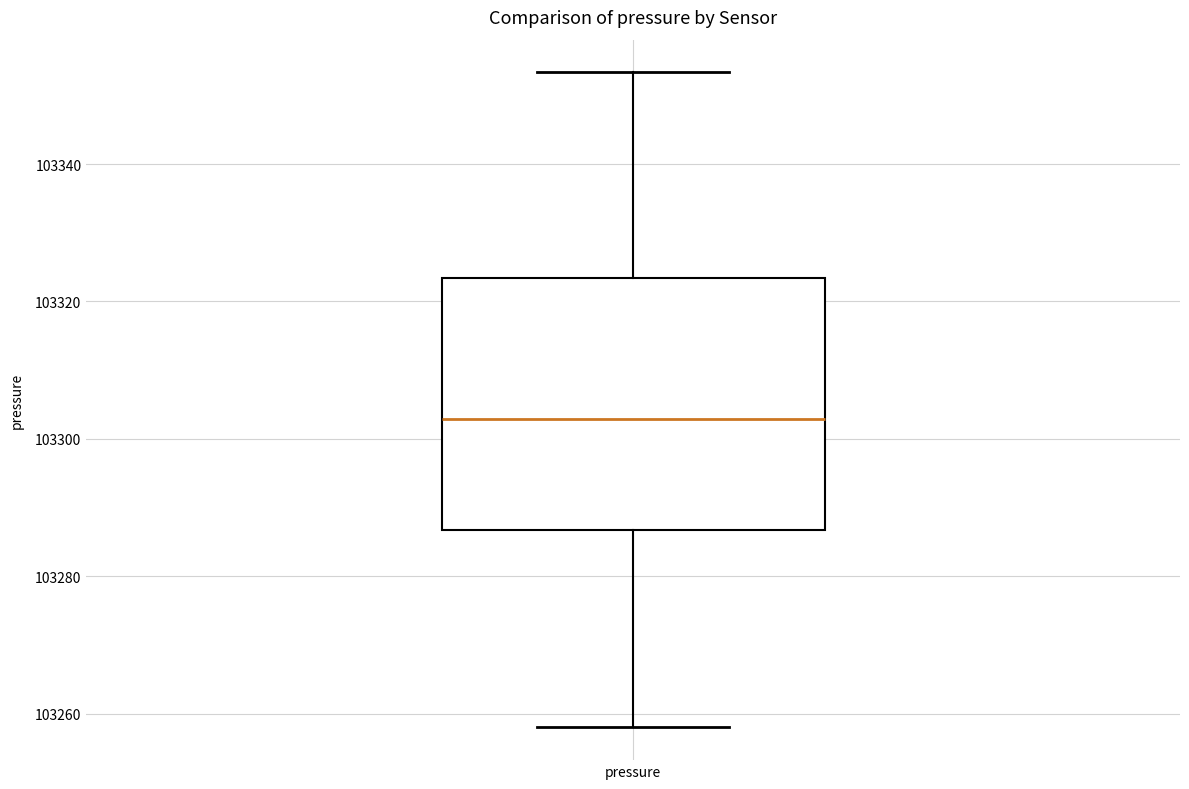

Transcribe this box plot: give where the median line is, the range the box spans, and where the two whiskers end, as read against the y-axis. The values are not printed on the chart, so give them approximately, as read against the axis.

median 103302, box 103286 to 103324, whiskers 103258 to 103354